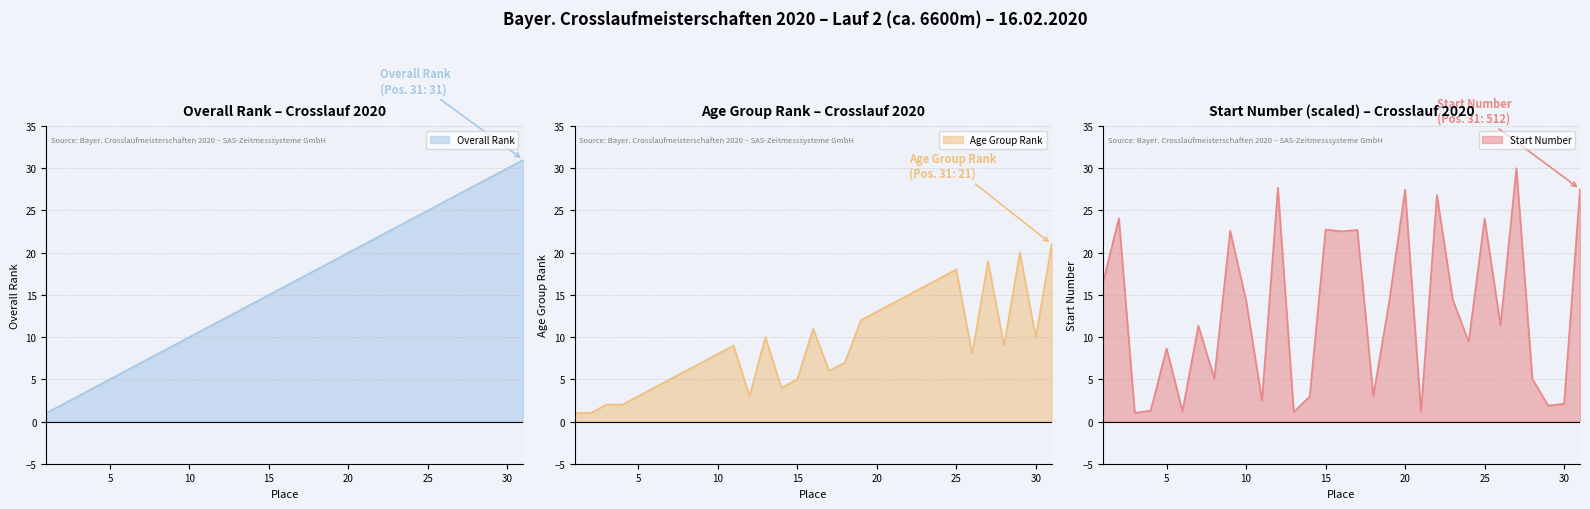

Where do Age Group Rank and Start Number first cross each other?

2 and 3